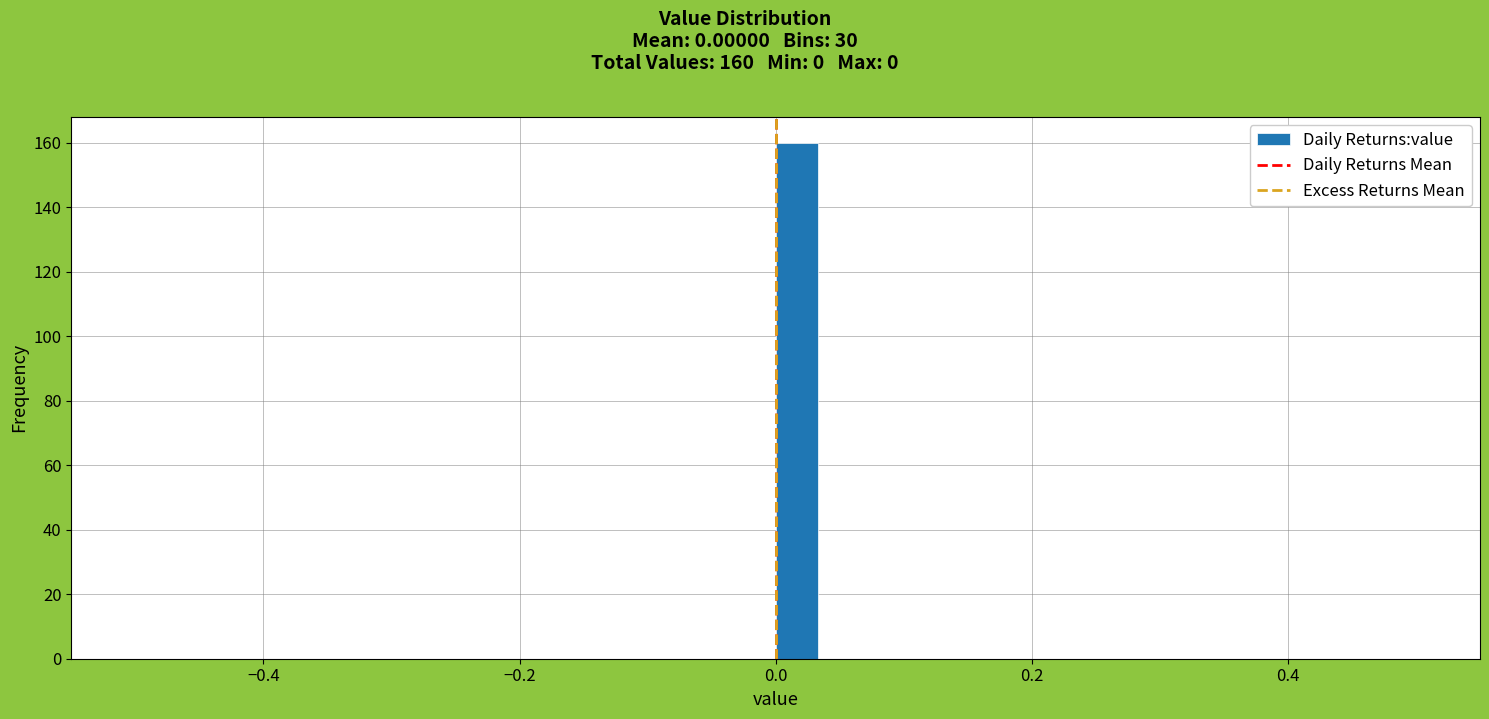

Around what value on the x-axis is the tallest bar? Give the approximate position of its centre, as read against the axis.

0.02